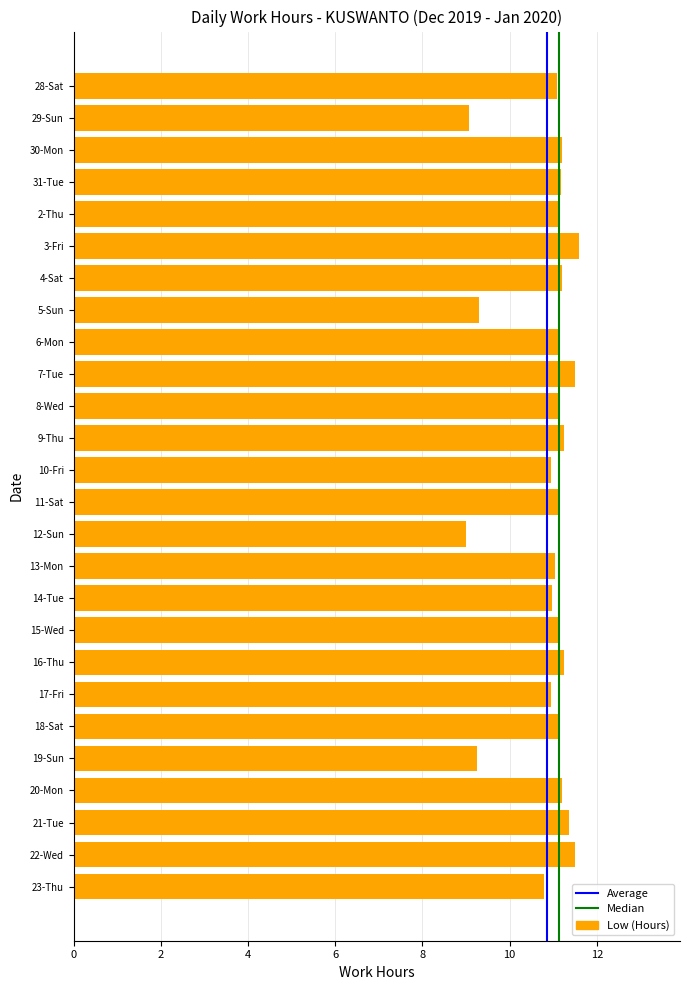

Which has a higher value, 3-Fri or 23-Thu?

3-Fri